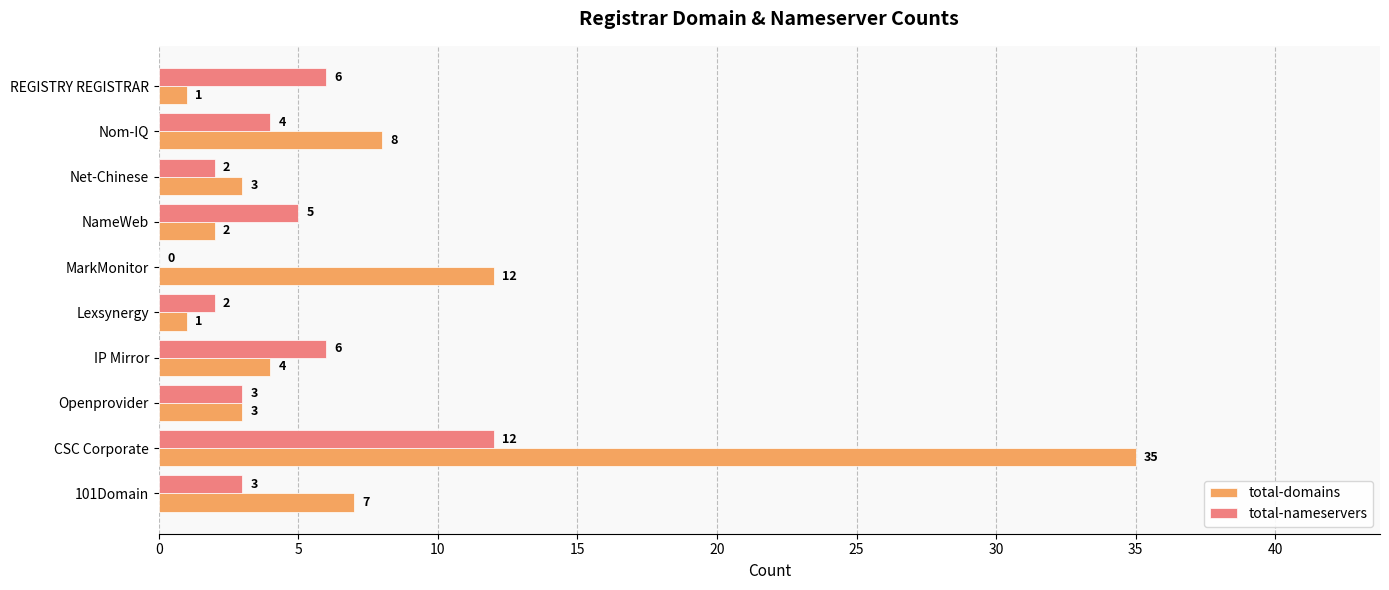

What is the sum of the total-nameservers values at REGISTRY REGISTRAR and MarkMonitor?

6